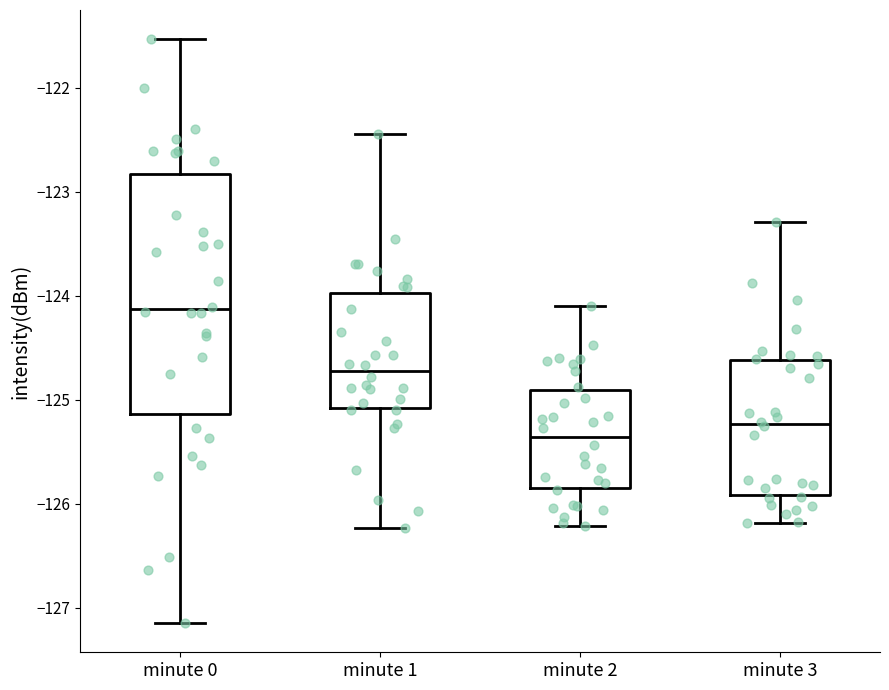

Reading left to right, transcribe this box plot: for each box, give where its median line is, the range the box spans, and where its two whiskers end, as read against the y-axis. The values are not printed on the chart, so give them approximately, as read against the axis.

minute 0: median -124.1, box -125.1 to -122.8, whiskers -127.1 to -121.5
minute 1: median -124.7, box -125.1 to -124.0, whiskers -126.2 to -122.4
minute 2: median -125.4, box -125.8 to -124.9, whiskers -126.2 to -124.1
minute 3: median -125.2, box -125.9 to -124.6, whiskers -126.2 to -123.3